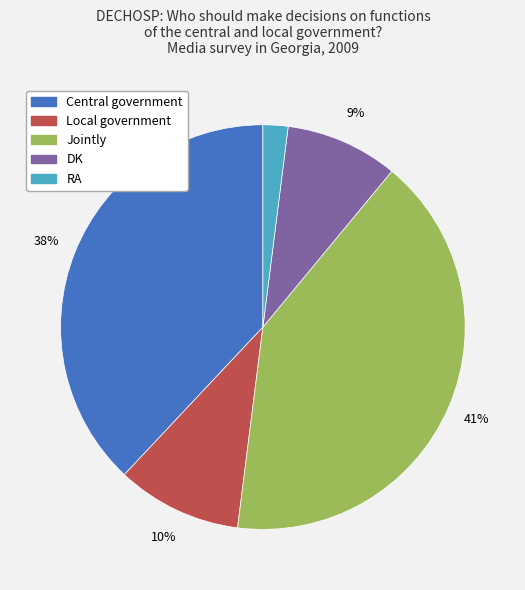

Rank the categories by value from lowest to highest.

RA, DK, Local government, Central government, Jointly